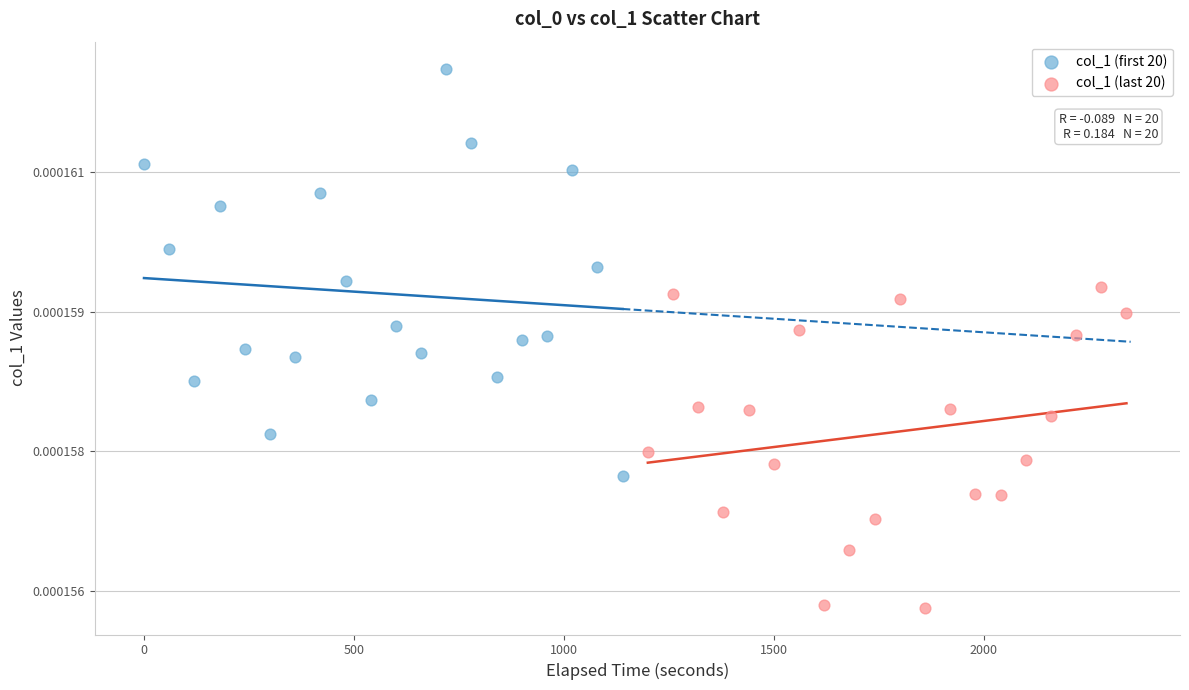

Which series contains the lowest Y value?

col_1 (last 20)